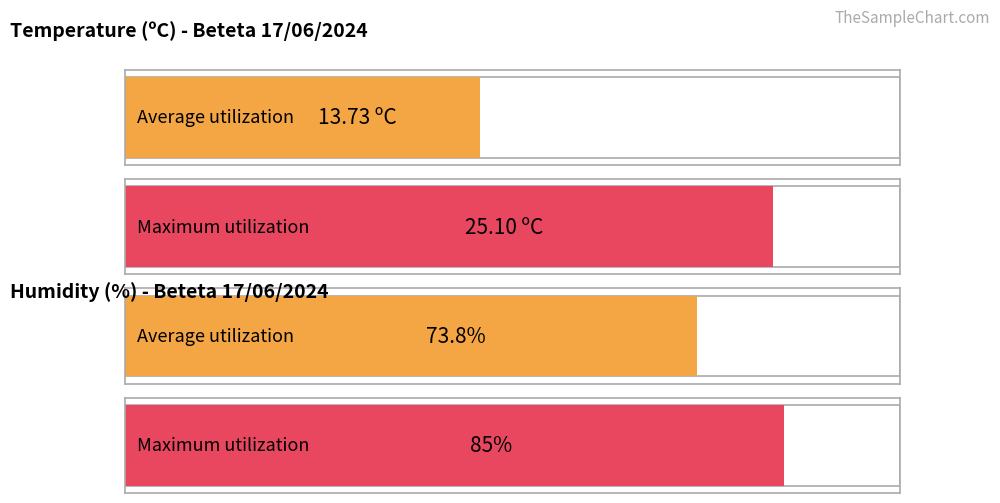

Is the value of Temperature (C) at 11:00 greater than the value of Humidity (%) at 05:00?

No